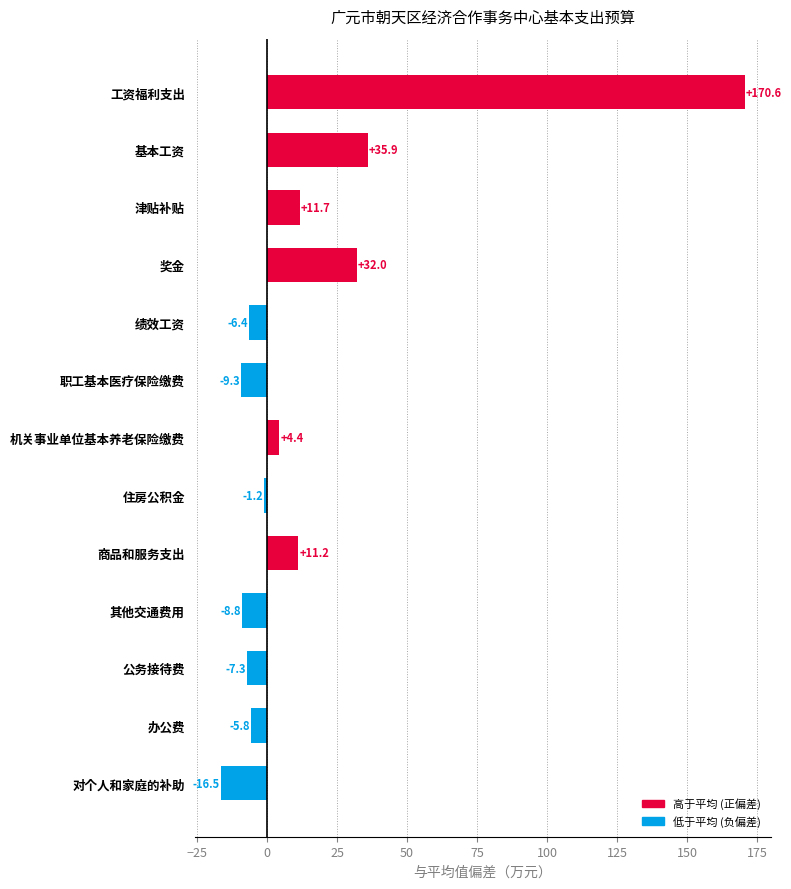

What is the smallest value displayed?

-16.5